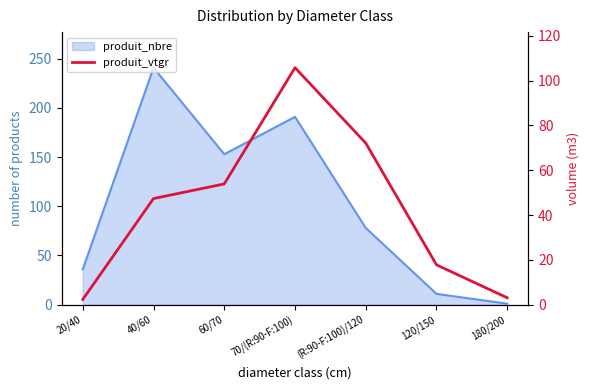

Where is the data nearest to the value 54?

60/70